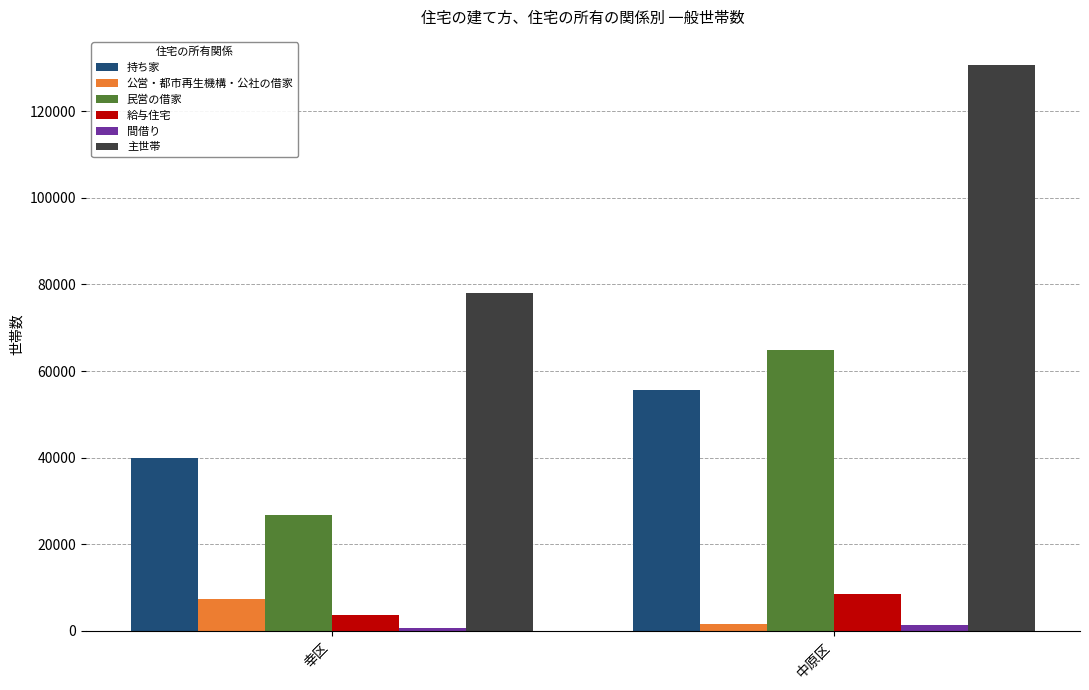

Is it true that 持ち家 equals 39985 at 幸区?

True